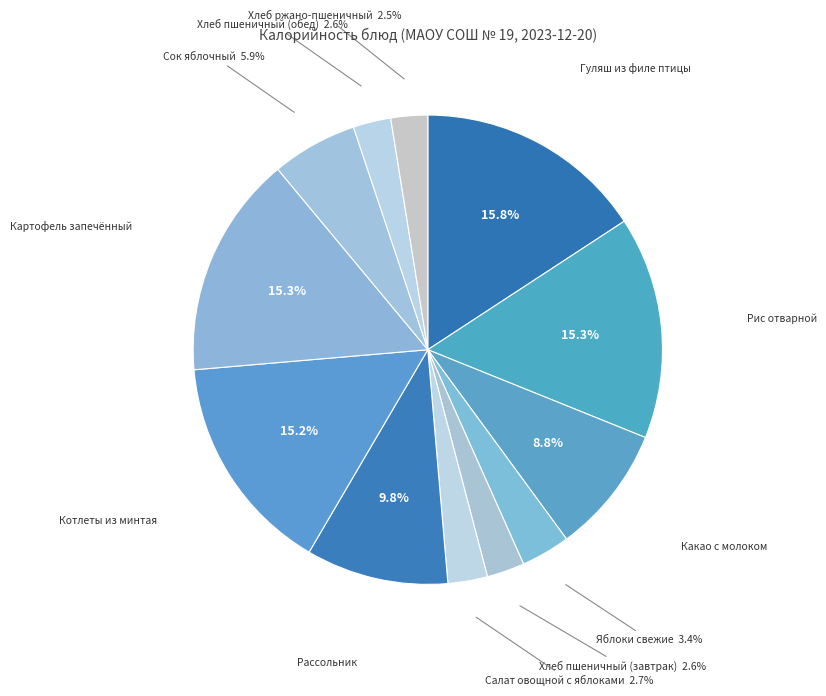

Count the number of slices in the pie.

12